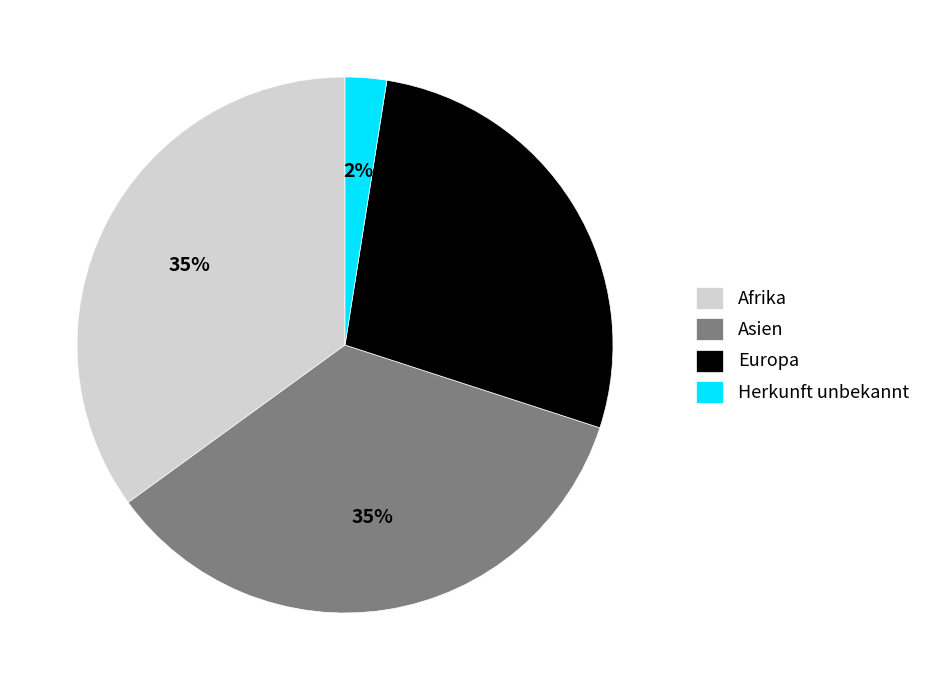

Is it true that Herkunft unbekannt is 2% of the pie?

True